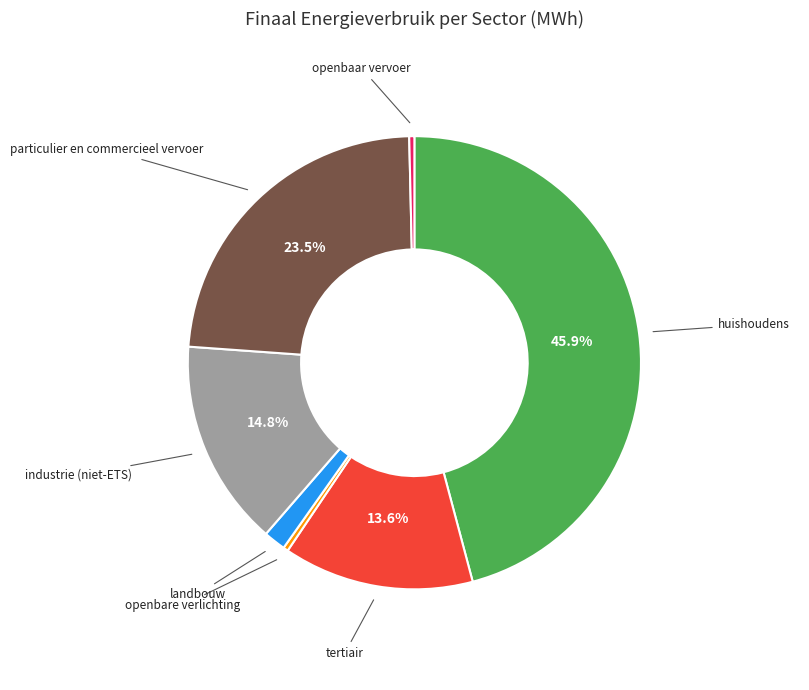

To the nearest percent, what is the difference between the largest and smallest slice percentages?

46%